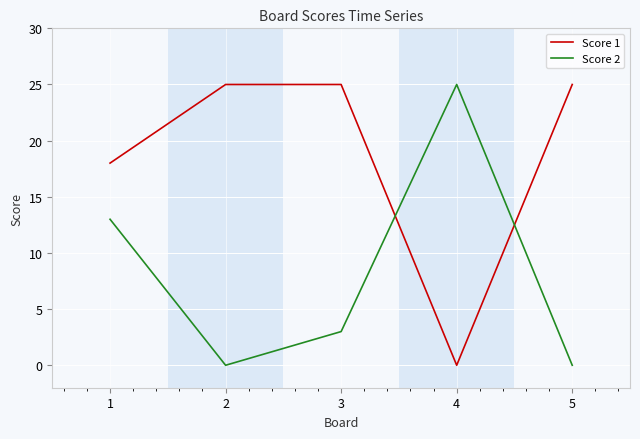

What is the maximum value shown in the chart?

25